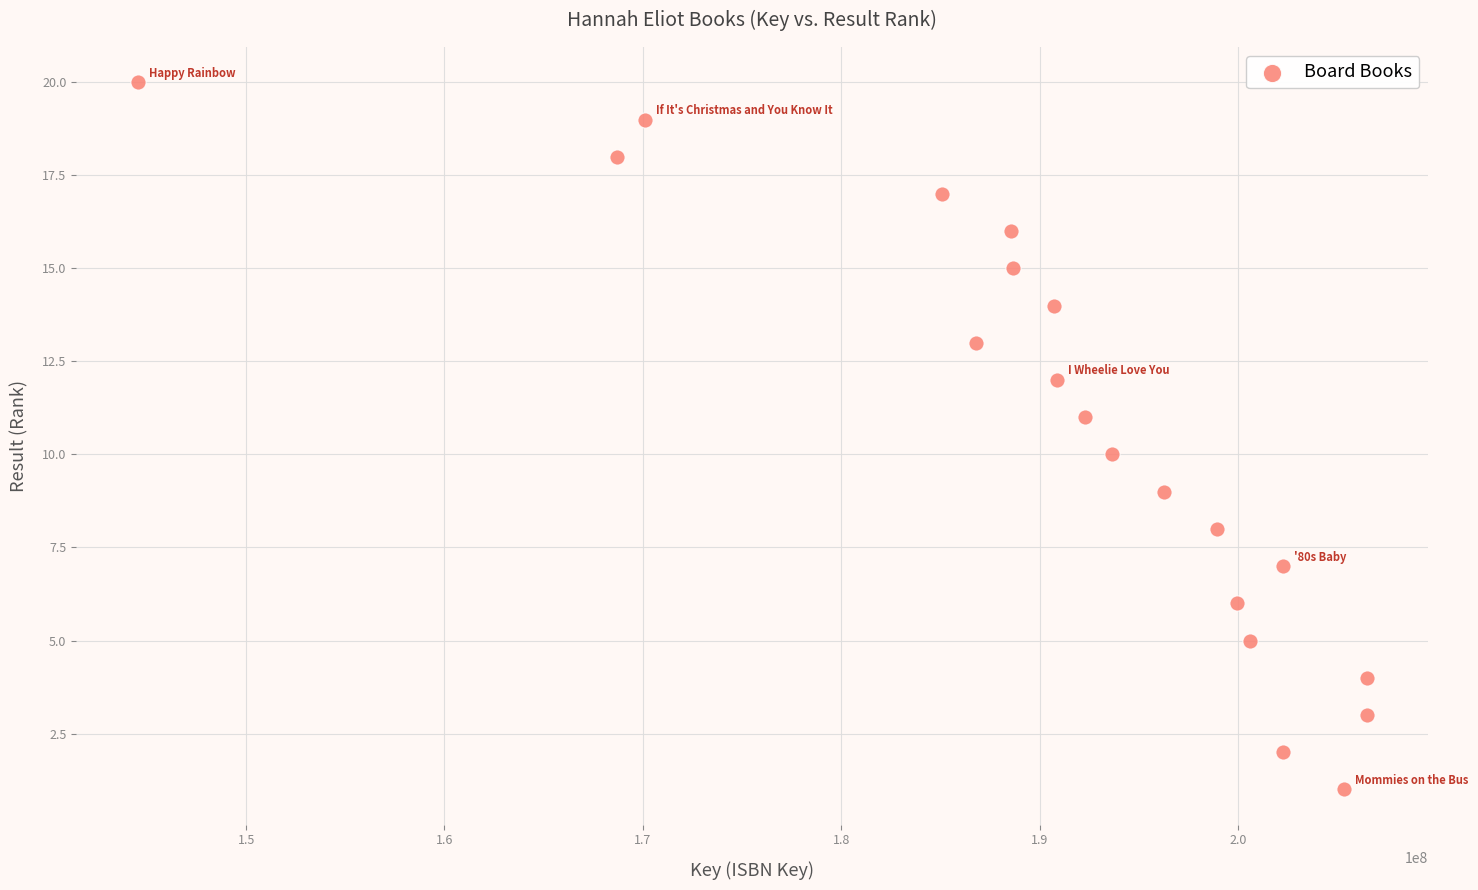

What is the range of Y values (max minus min)?

19